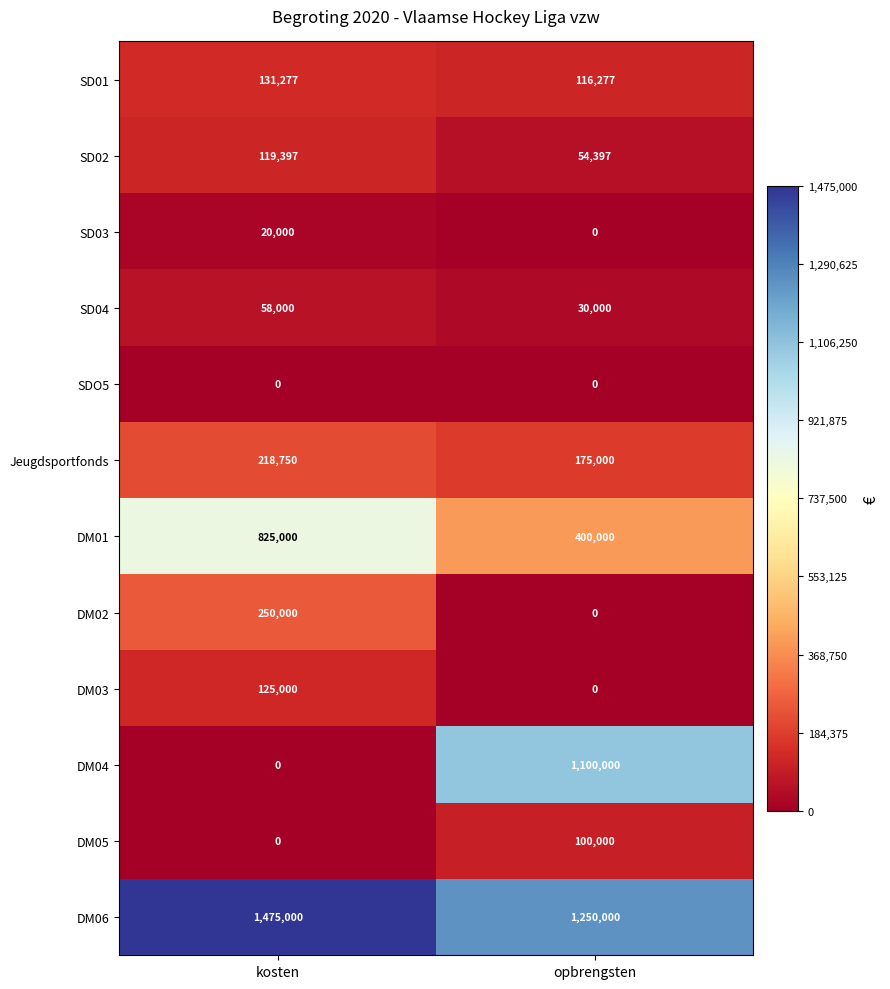

What value does the SD04 series have at kosten?

58000